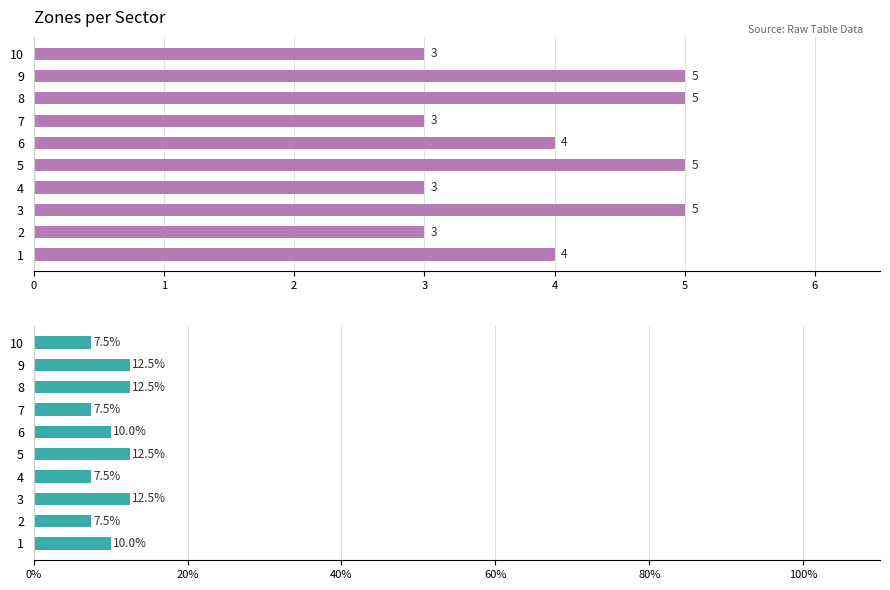

Which series has the largest range (max minus min)?

% of Zones